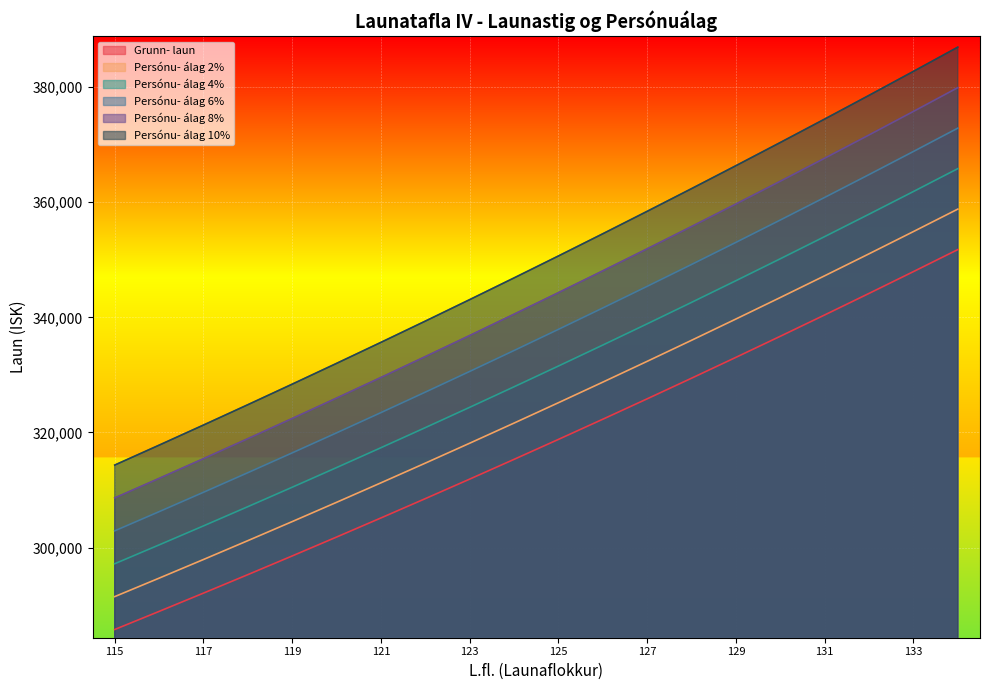

True or false: Persónu- álag 10% and Persónu- álag 4% intersect in this chart.

False